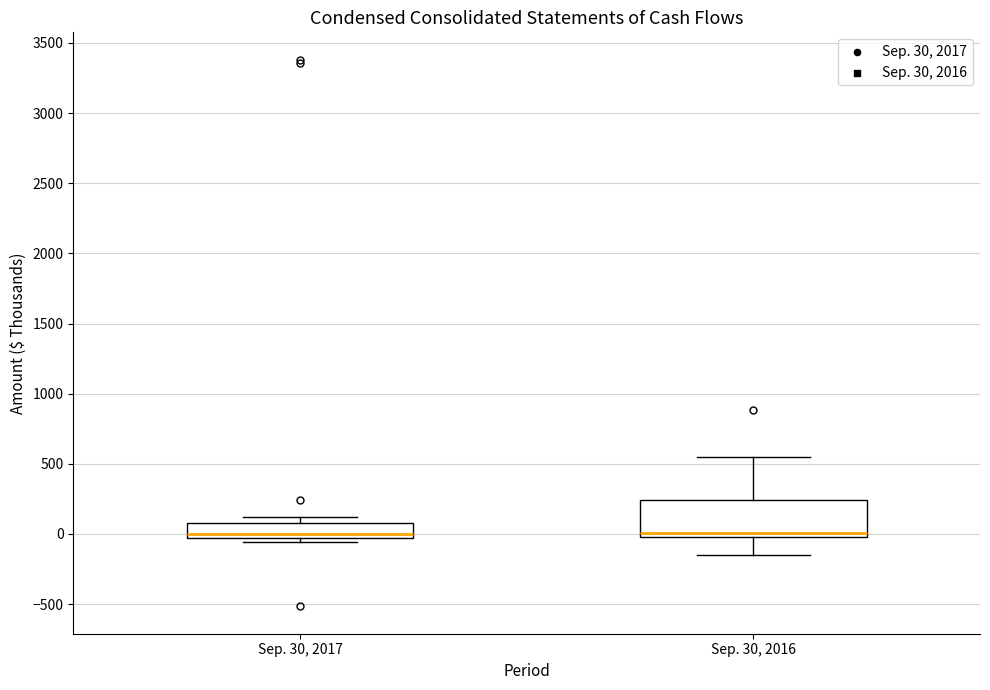

Where does the lower whisker of the box for Sep. 30, 2016 end on the y-axis? The values are not printed on the chart, so give them approximately, as read against the axis.

-150